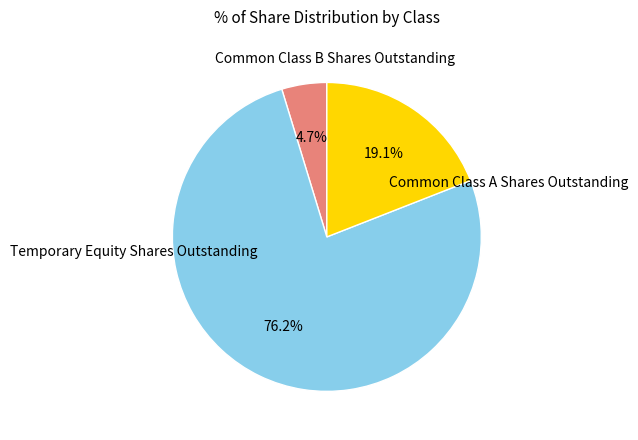

Count the number of slices in the pie.

3